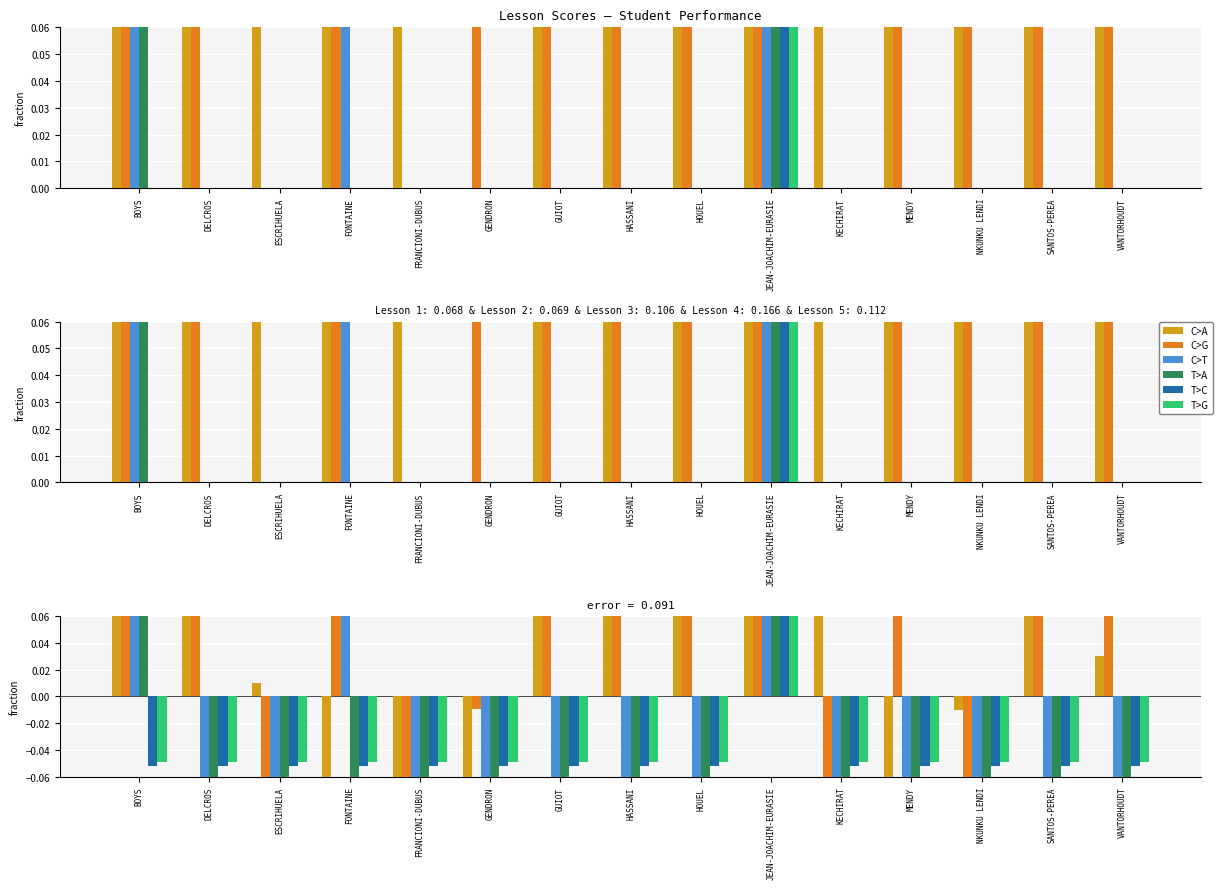

How many values in the T>C series exceed 0?

1